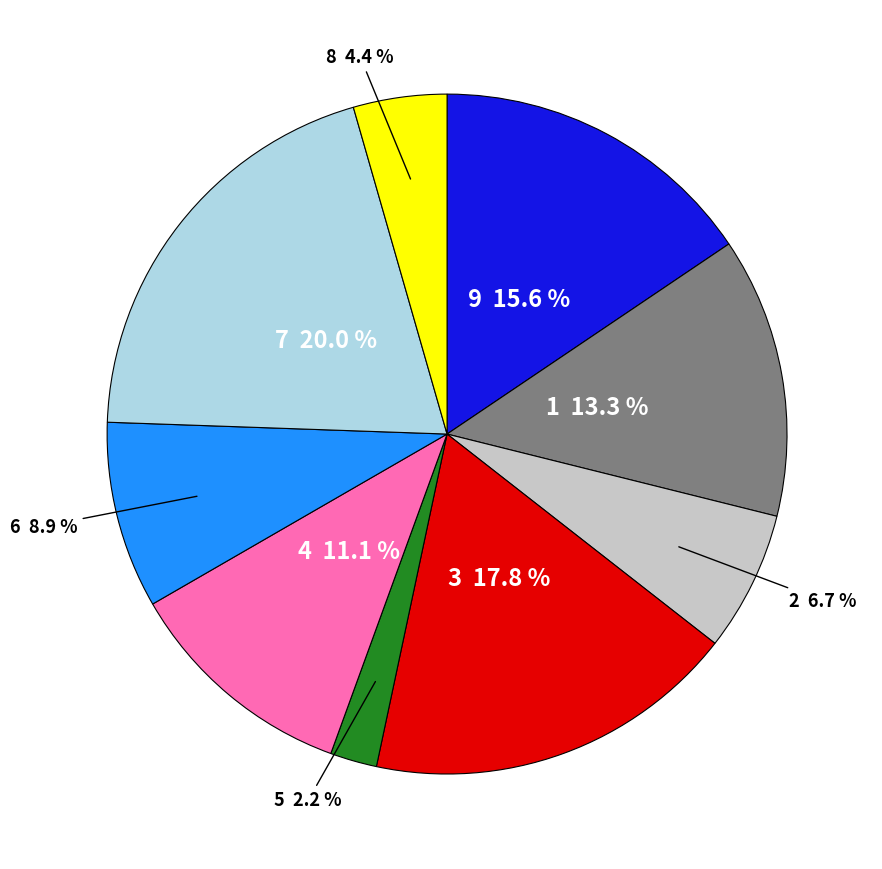

The 8 slice represents 4% of the pie. True or false?

True